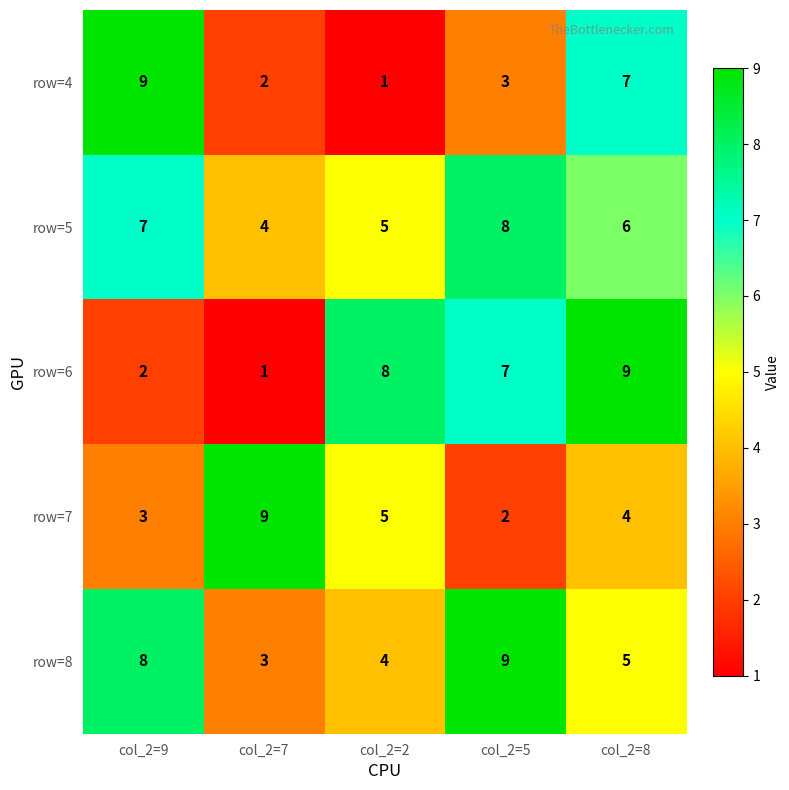

At how many categories does at least one series exceed 1?

5